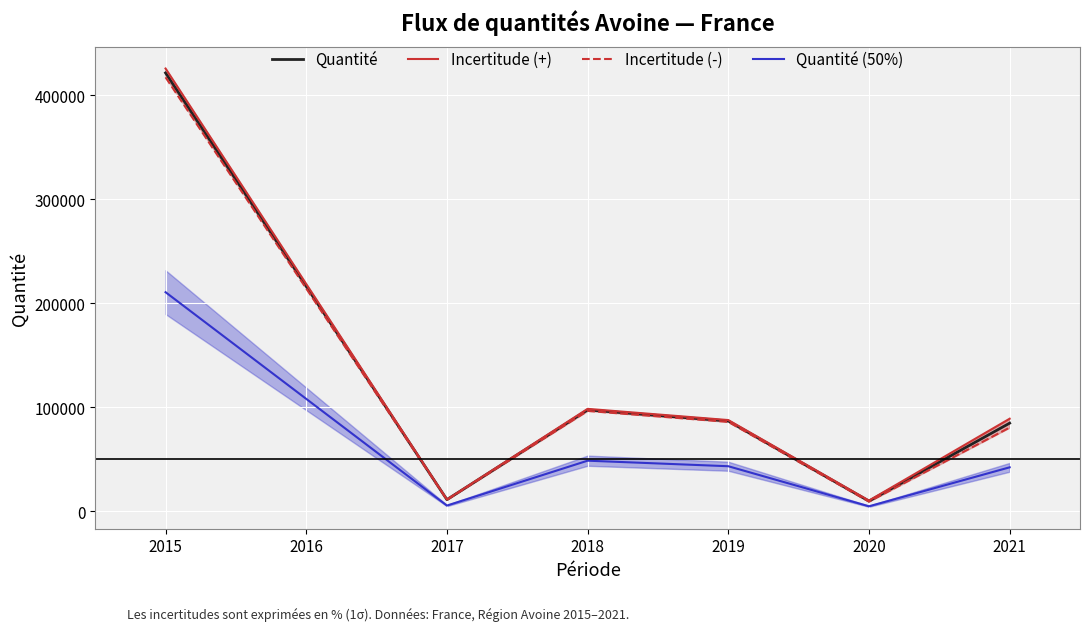

What is the minimum value for Quantité?

10000.0